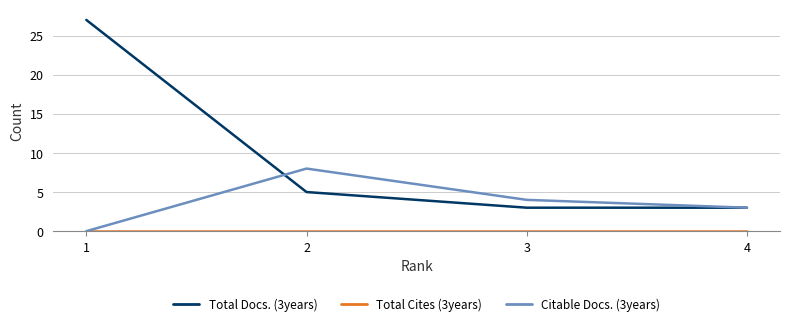

List the labels in order of Citable Docs. (3years) value, largest first.

2, 3, 4, 1